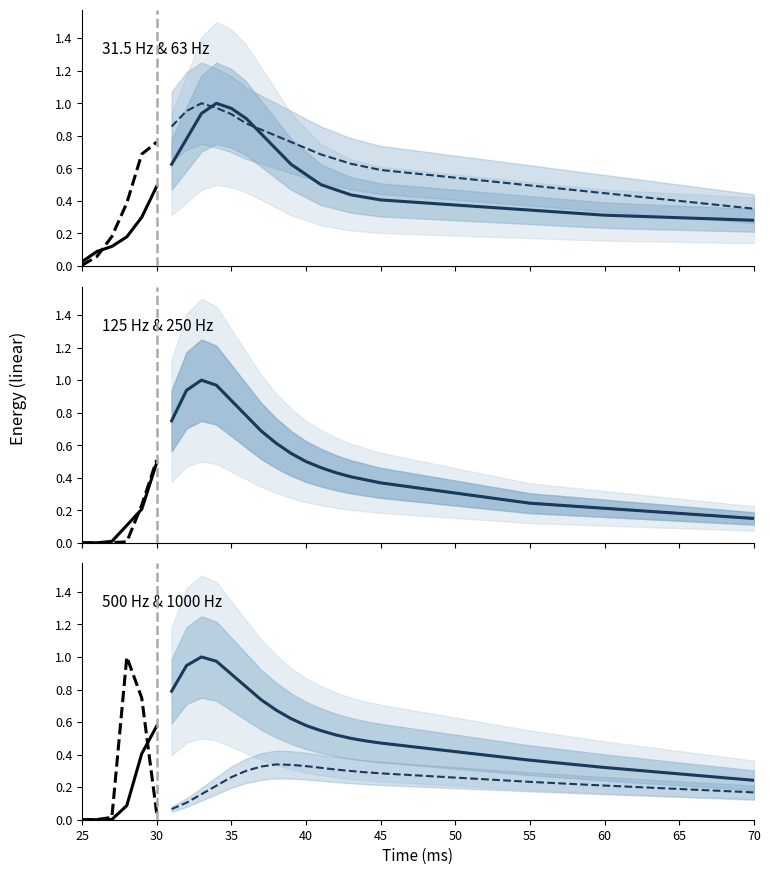

Read the 31.5 Hz value at 30.

0.5